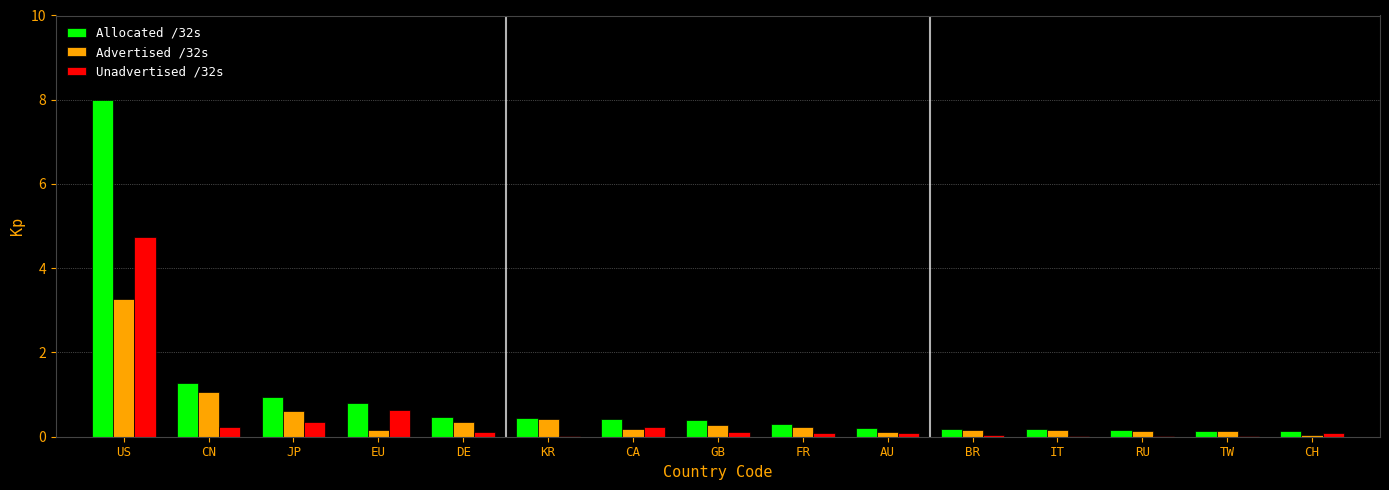

The value of Advertised /32s at TW is 0.1. True or false?

True